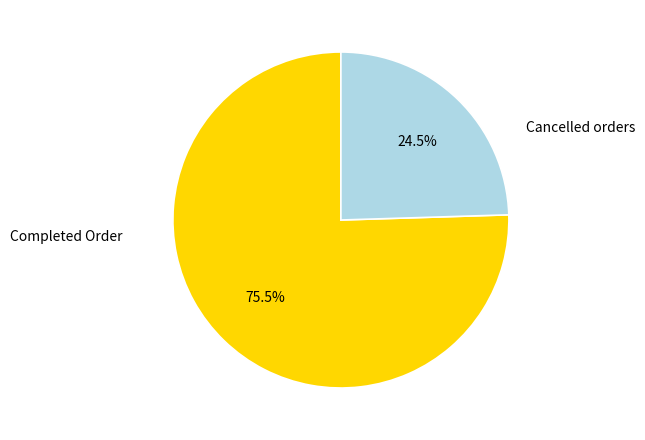

Between Completed Order and Cancelled orders, which is larger?

Completed Order